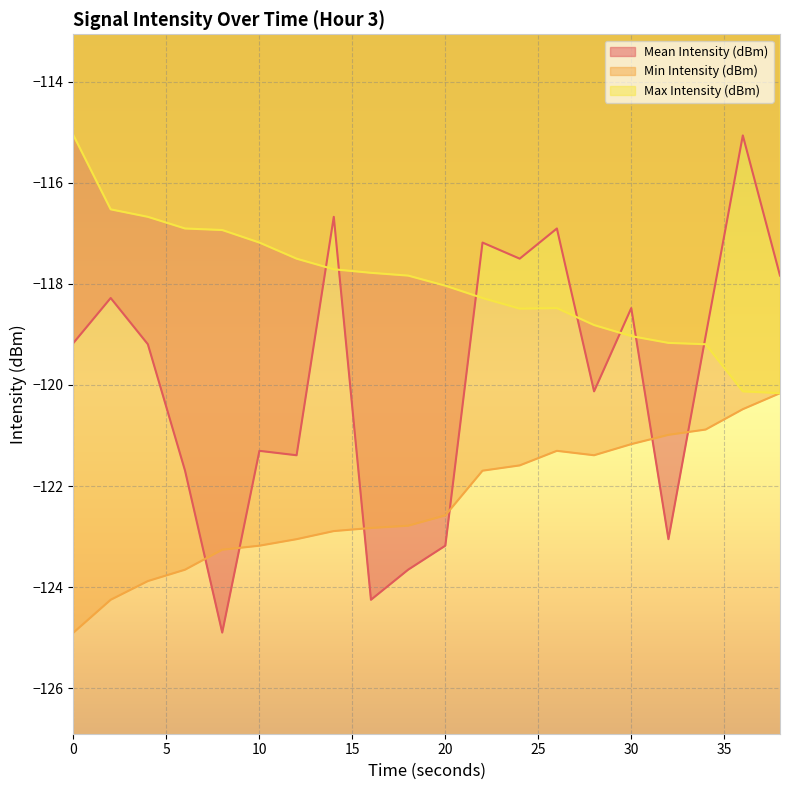

What is the difference between the maximum and second lowest values in the Min Intensity (dBm) series?

4.1